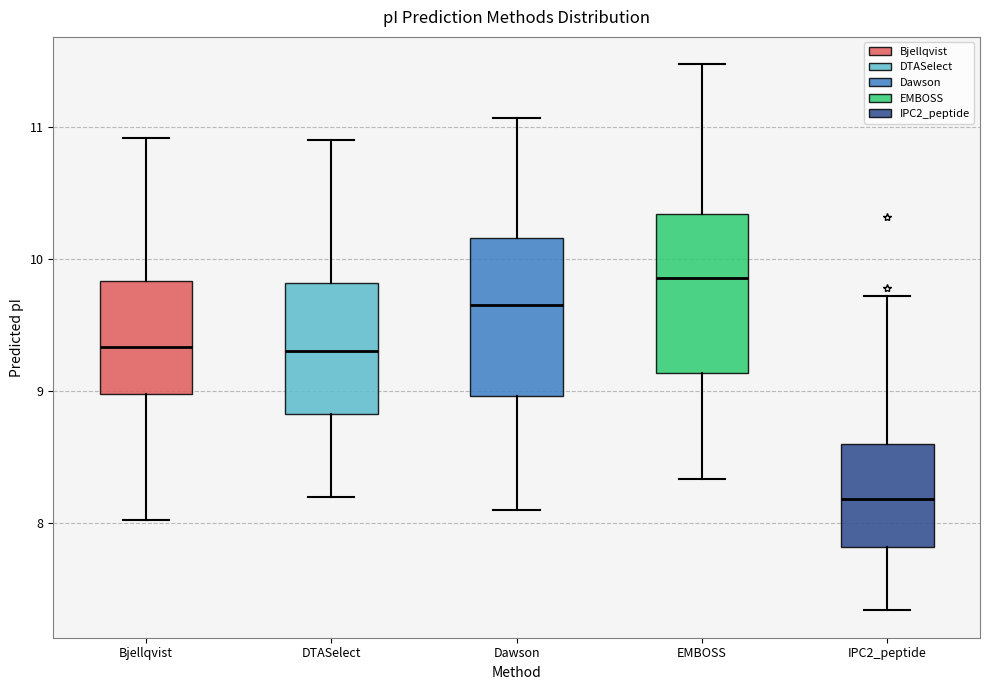

Reading left to right, read every box against the y-axis: the position of its median line, the range the box covers, and the ends of its whiskers. The values are not printed on the chart, so give them approximately, as read against the axis.

Bjellqvist: median 9.3, box 9.0 to 9.8, whiskers 8.0 to 10.9
DTASelect: median 9.3, box 8.8 to 9.8, whiskers 8.2 to 10.9
Dawson: median 9.7, box 9.0 to 10.2, whiskers 8.1 to 11.1
EMBOSS: median 9.9, box 9.1 to 10.3, whiskers 8.3 to 11.5
IPC2_peptide: median 8.2, box 7.8 to 8.6, whiskers 7.3 to 9.7